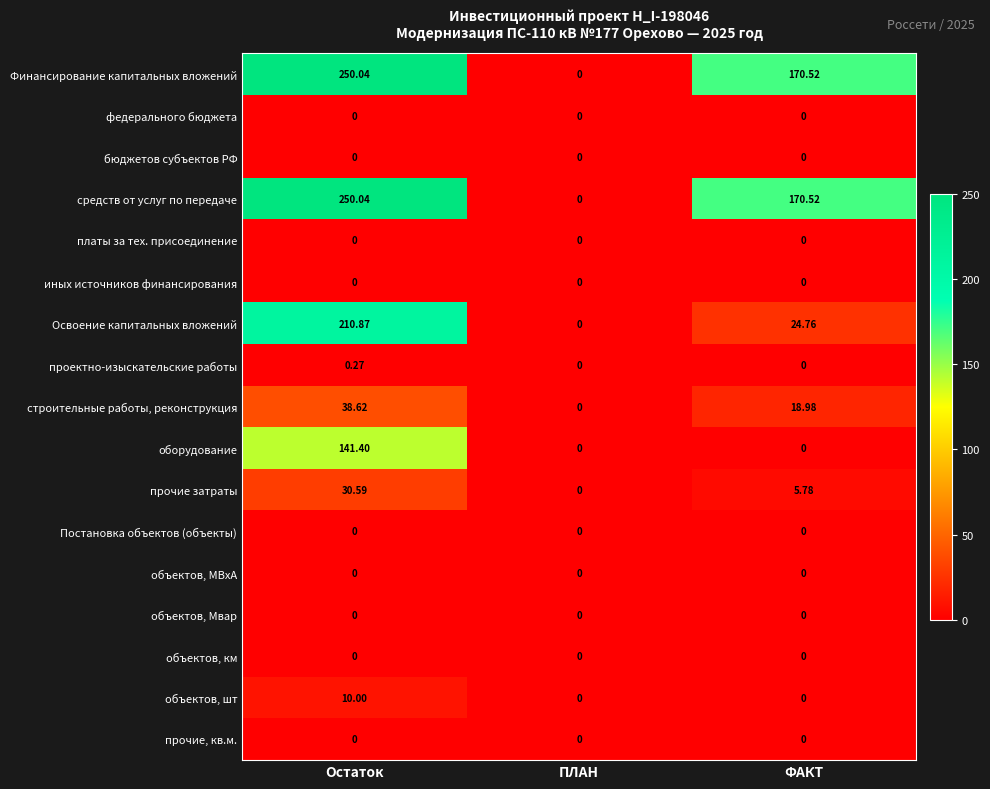

Which label corresponds to the largest value in the chart?

Остаток